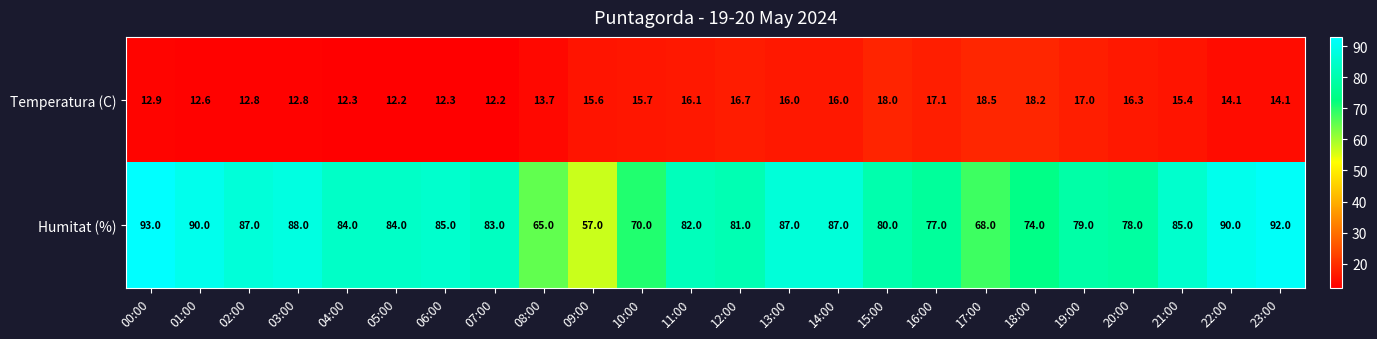

What is the sum of the Temperatura (C) values at 11:00 and 05:00?

28.3